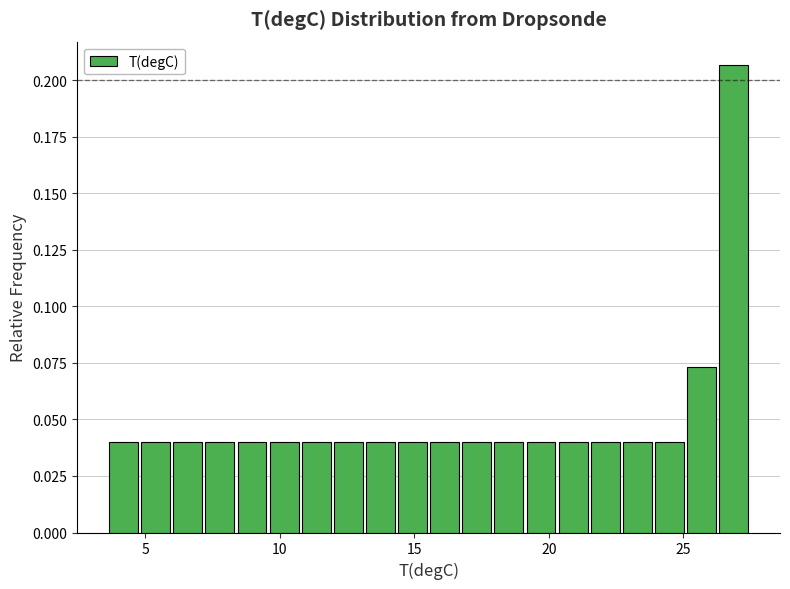

Read against the x-axis, roughly where is the centre of the tallest bar?

27.0